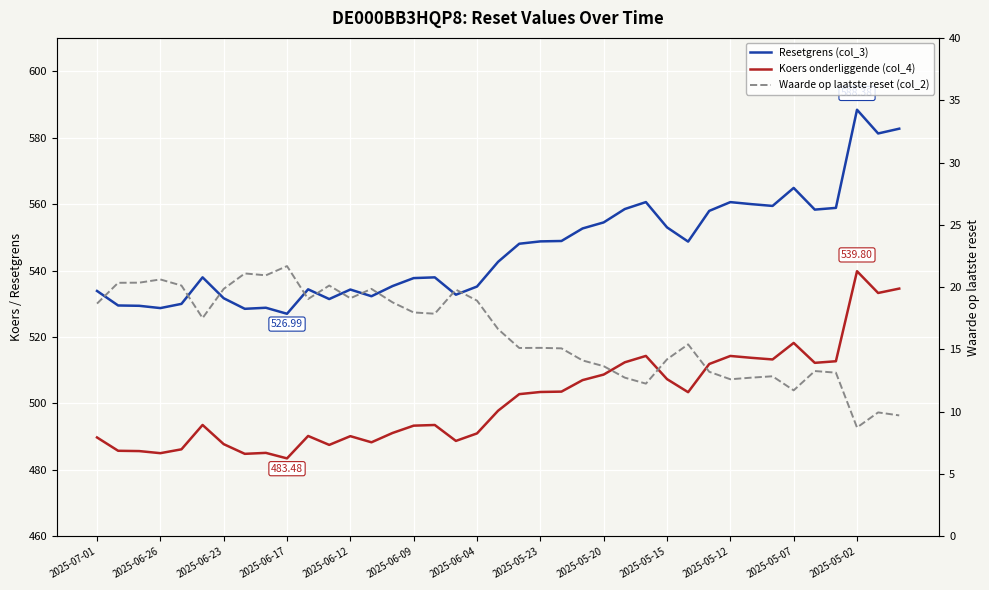

Is the value of Waarde op laatste reset (col_2) at 2025-05-02 greater than the value of Resetgrens (col_3) at 37?

No